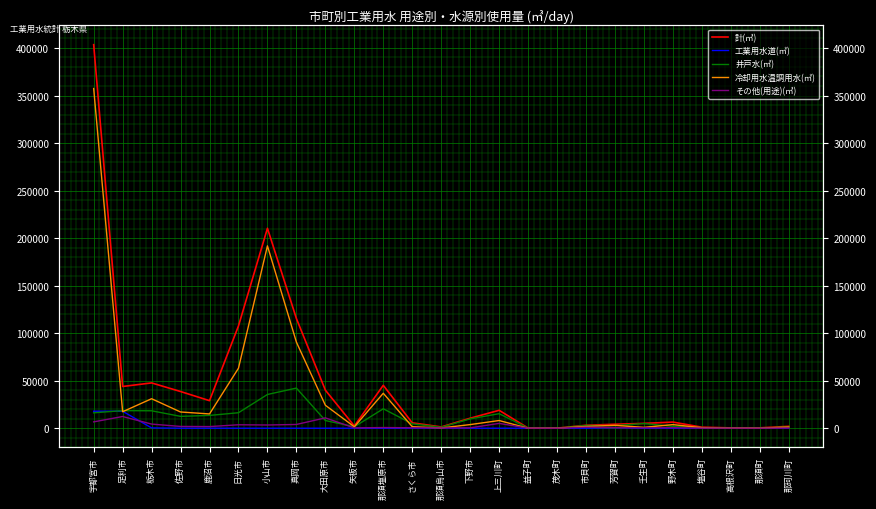

True or false: 冷却用水温調用水(㎥) and 井戸水(㎥) intersect in this chart.

True